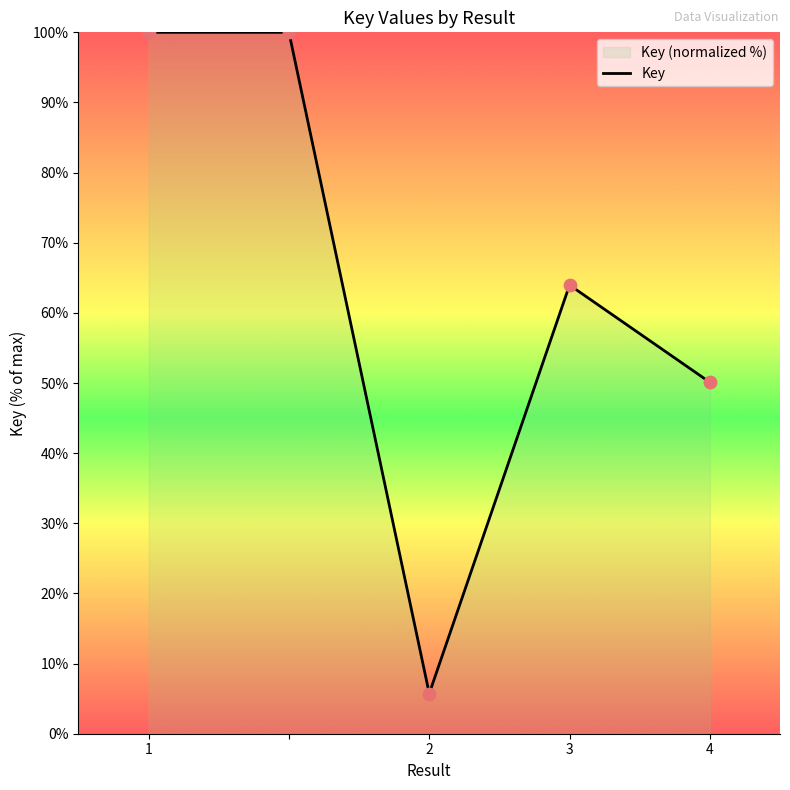

What is the ratio of the value at 1 to the value at 3?

1.6